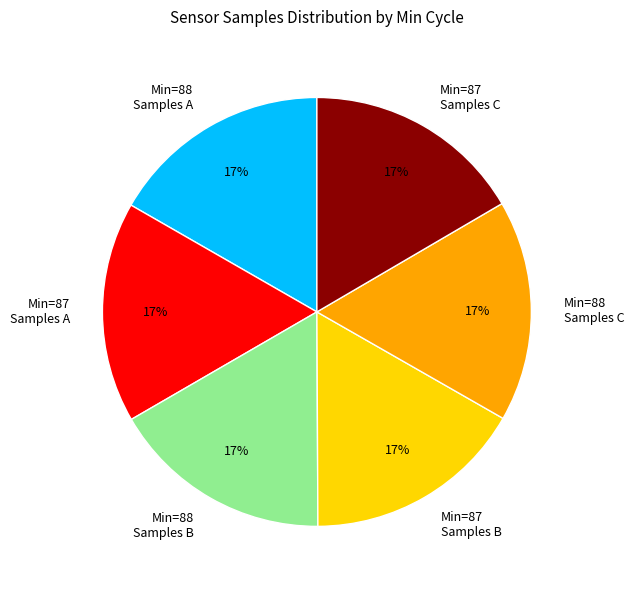

To the nearest percent, what portion does Min=87 Samples B represent?

17%